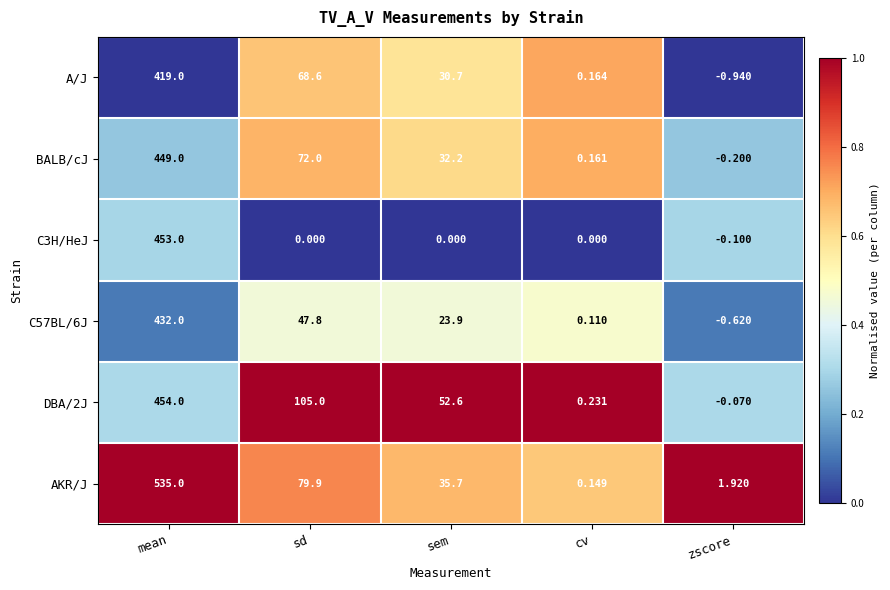

What is the greatest value displayed?

535.0